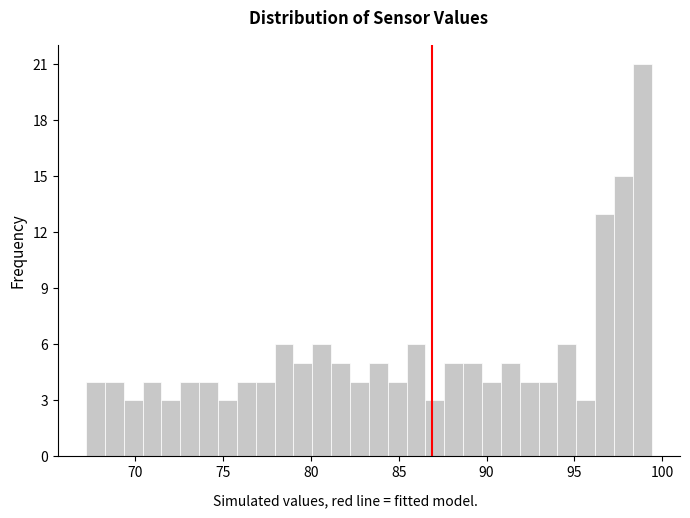

Around what value on the x-axis is the tallest bar? Give the approximate position of its centre, as read against the axis.

99.0